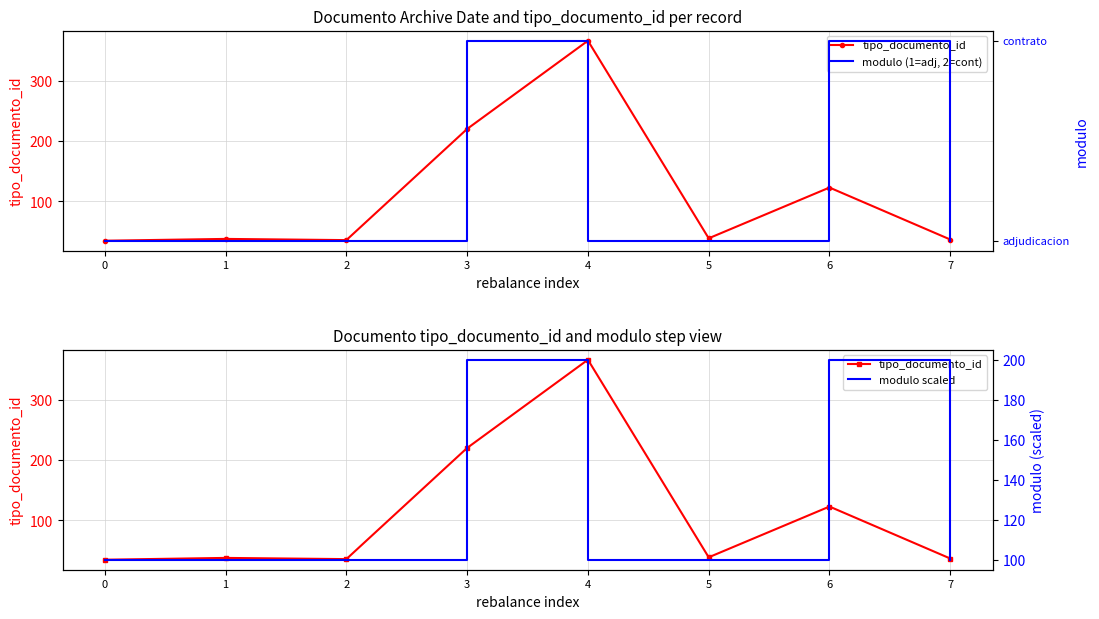

Reading left to right, what are all the values shown in this chart?

tipo_documento_id: 0=35	1=38	2=36	3=220	4=366	5=39	6=123	7=37
modulo (1=adj, 2=cont): 0=1	1=1	2=1	3=2	4=1	5=1	6=2	7=1
modulo scaled: 0=100	1=100	2=100	3=200	4=100	5=100	6=200	7=100